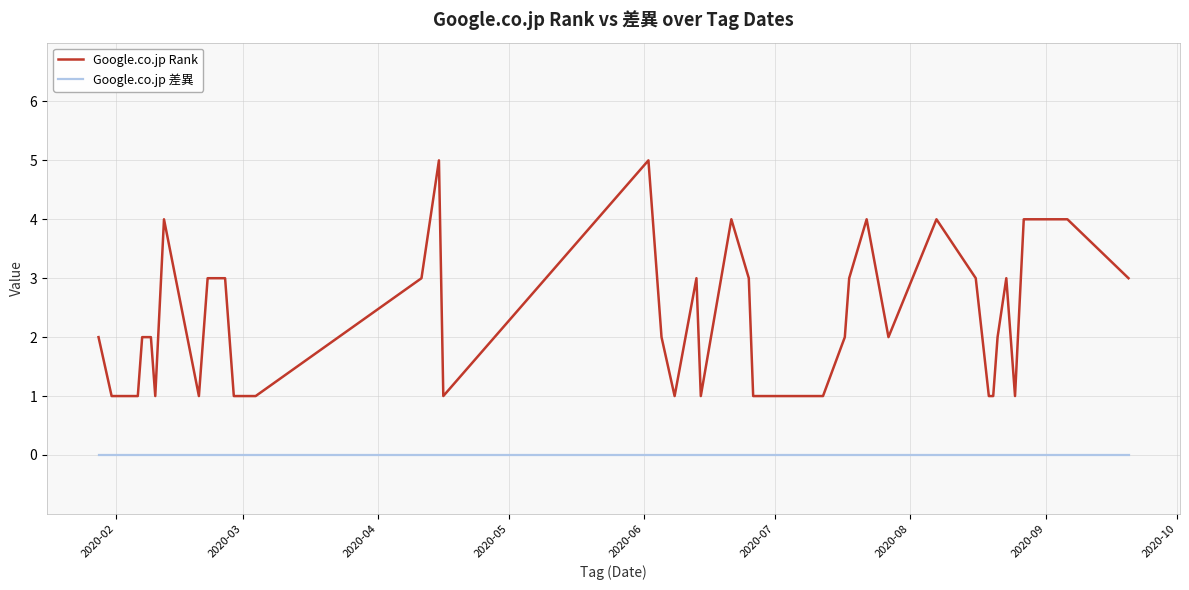

What is the greatest value displayed?

5